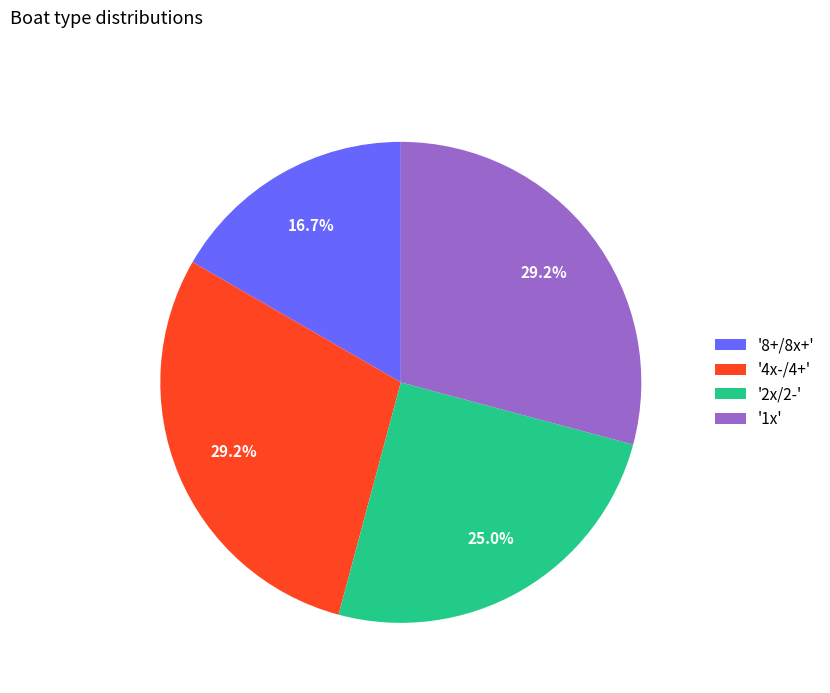

How many slices are in this pie chart?

4